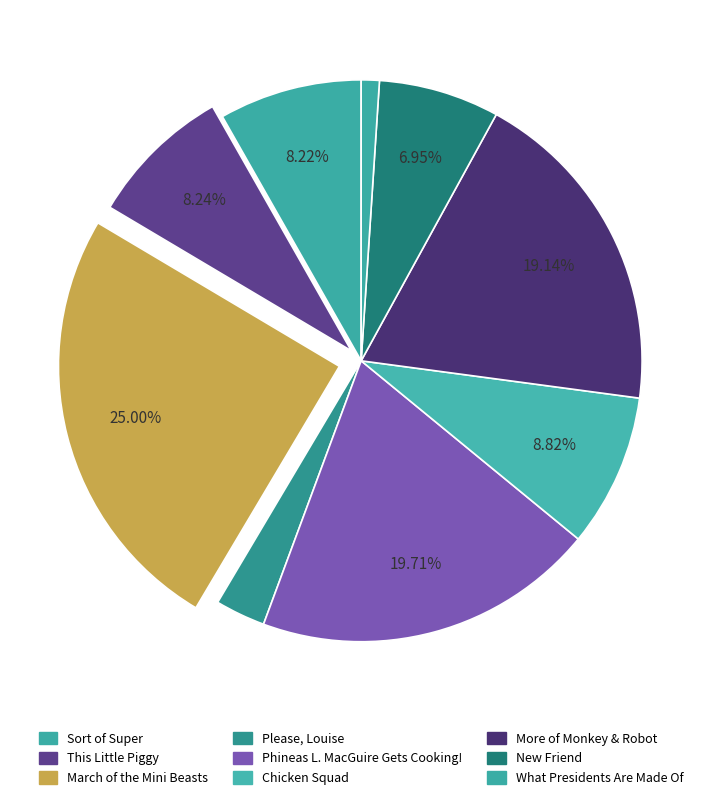

How many segments does this pie chart have?

9